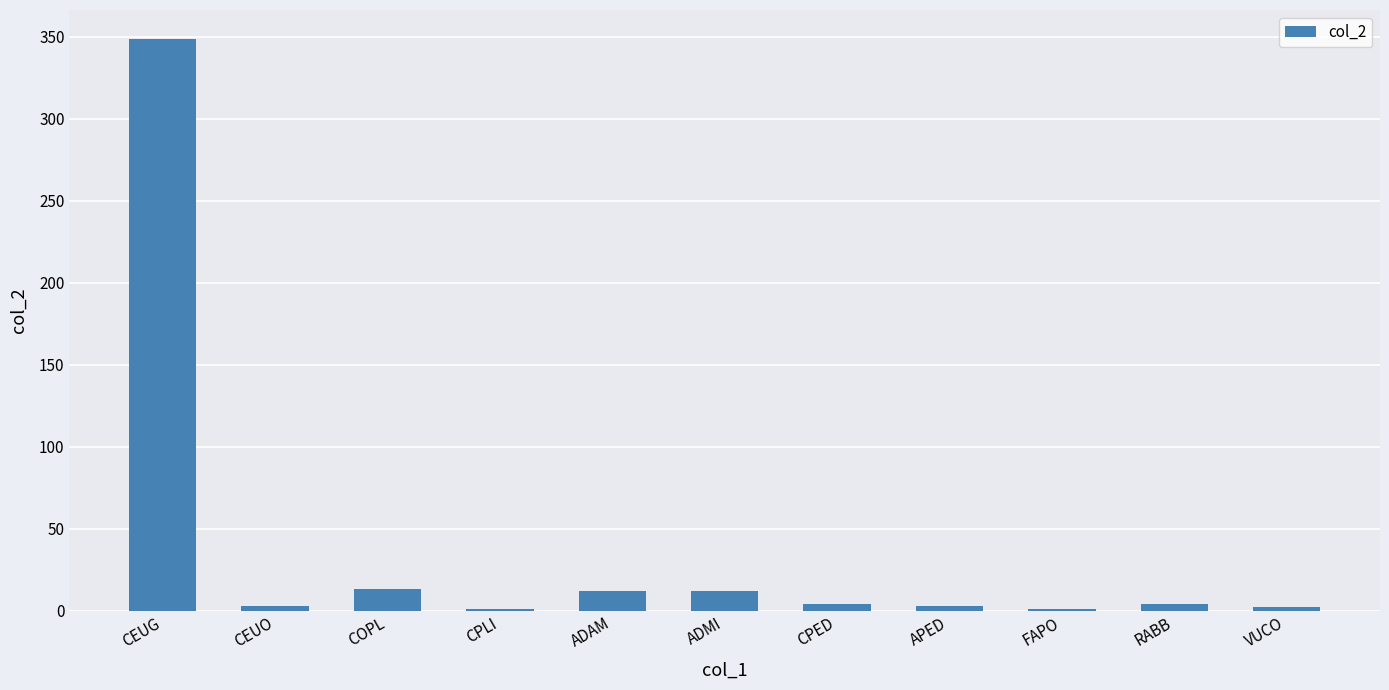

What is the maximum value shown in the chart?

349